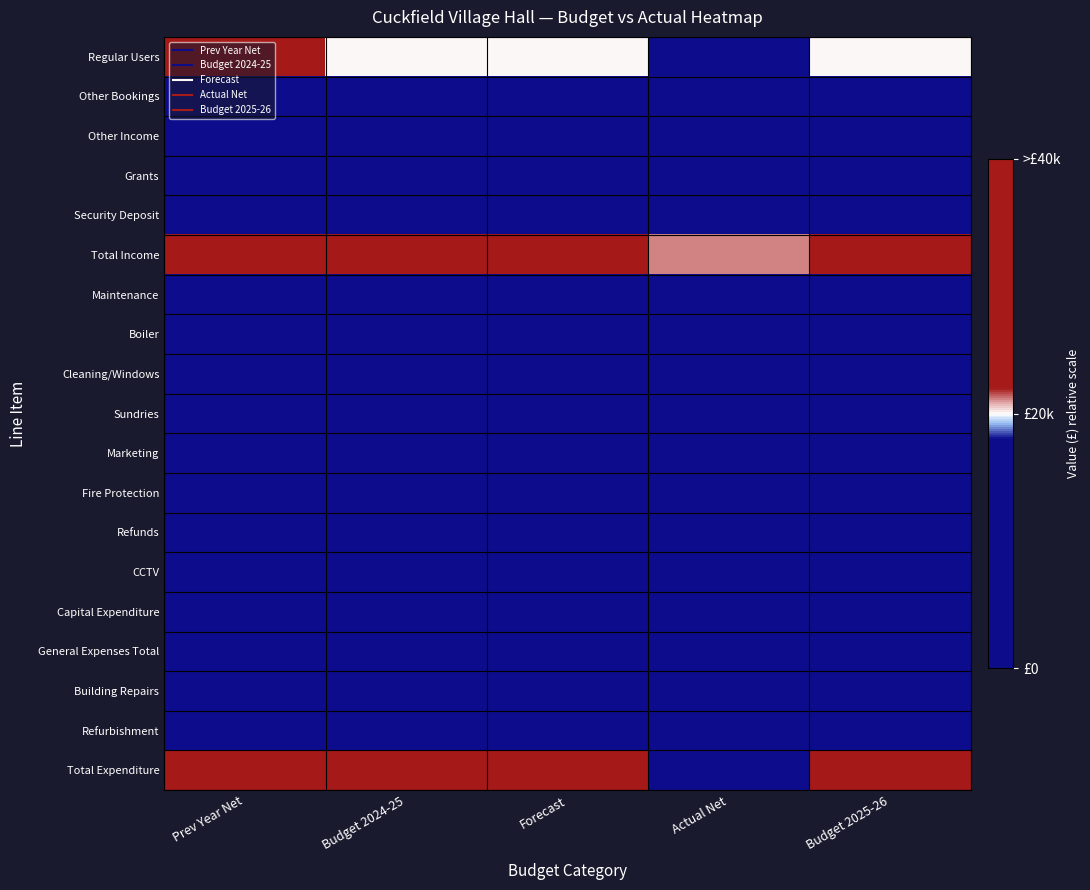

What is the total value across all series at Budget 2024-25?

2.7